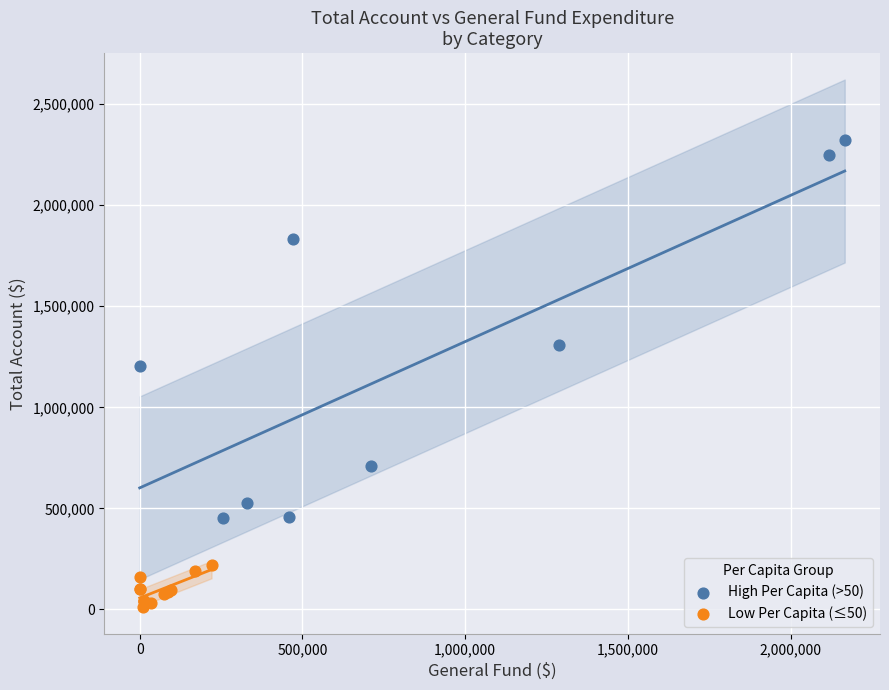

Which series has the widest spread of Y values?

High Per Capita (>50)